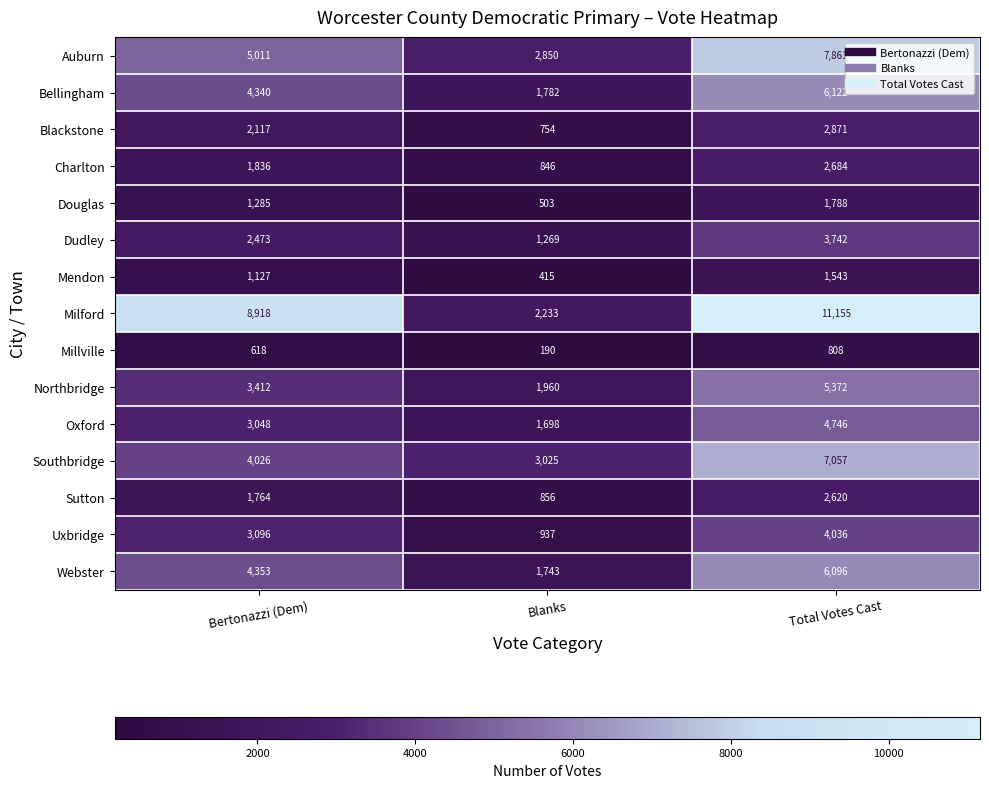

Which series has the widest spread of values?

Milford